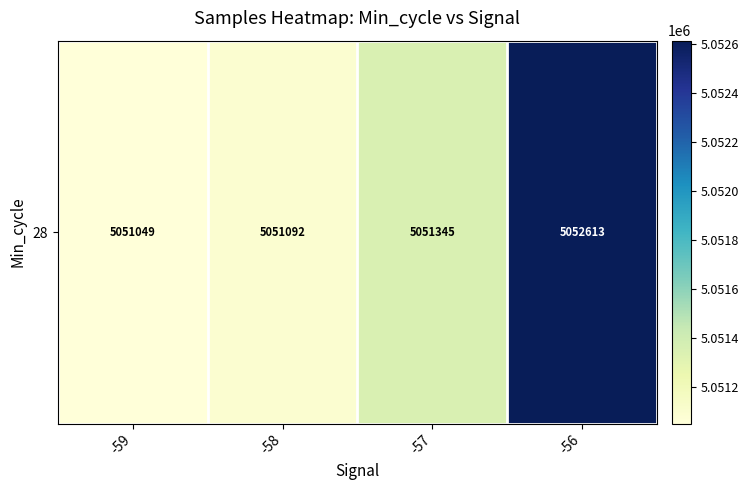

Which has a higher value, -57 or -58?

-57